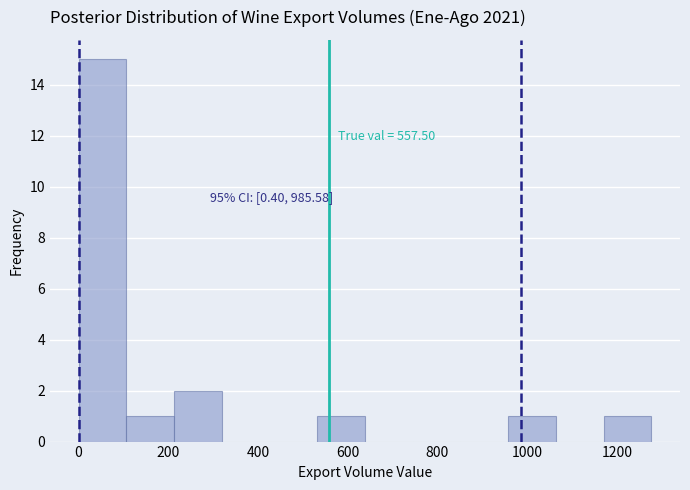

Over which range of the x-axis is the bar tallest?

0 to 100